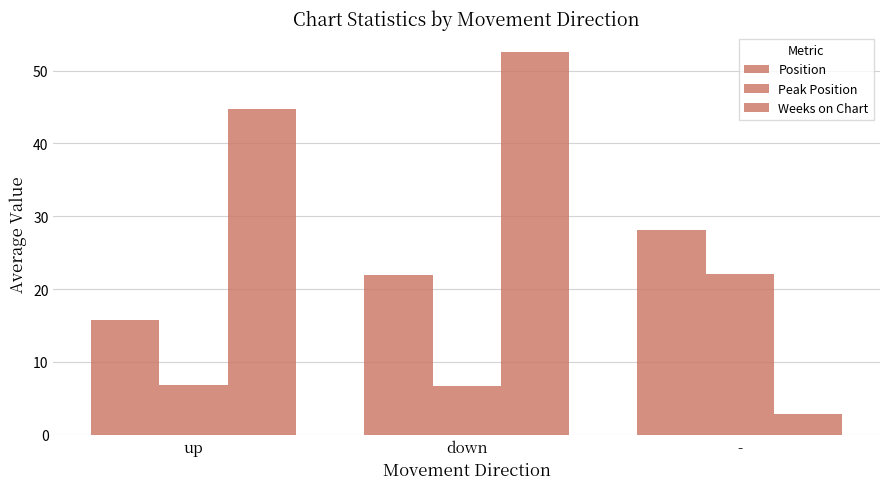

How many bars are there in each group?

3